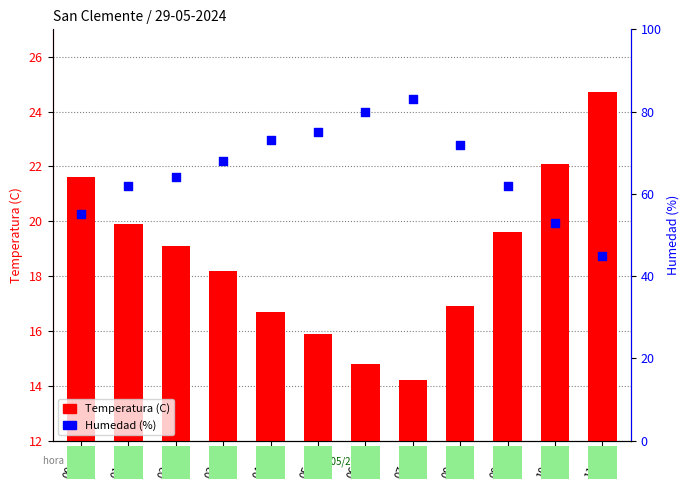

Which series has the largest Y range (max minus min)?

Humedad (%)